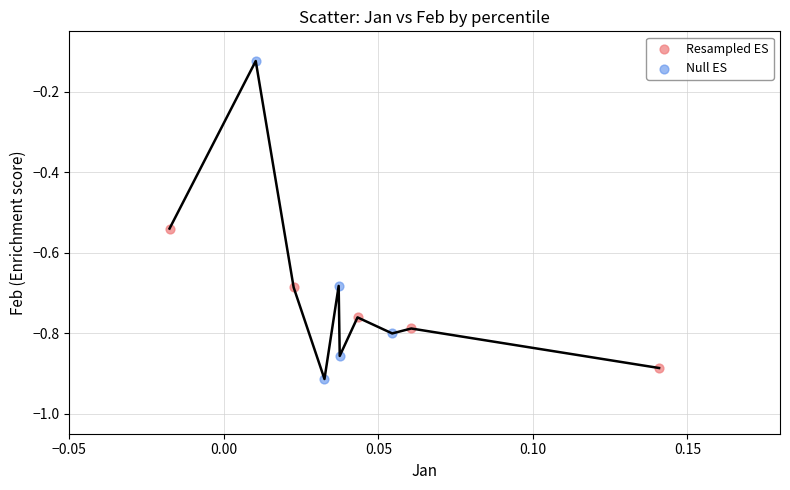

Which series has the largest Y range (max minus min)?

Null ES